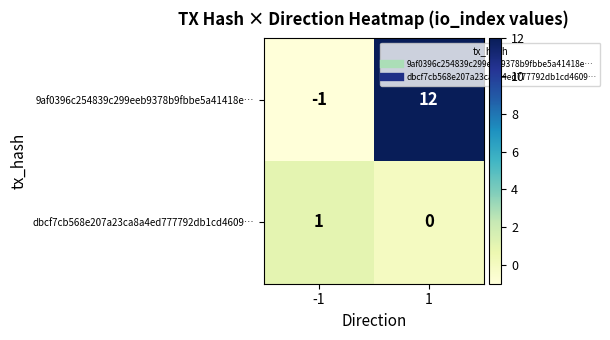

Which series changed the most between -1 and 1?

9af0396c254839c299eeb9378b9fbbe5a41418e…